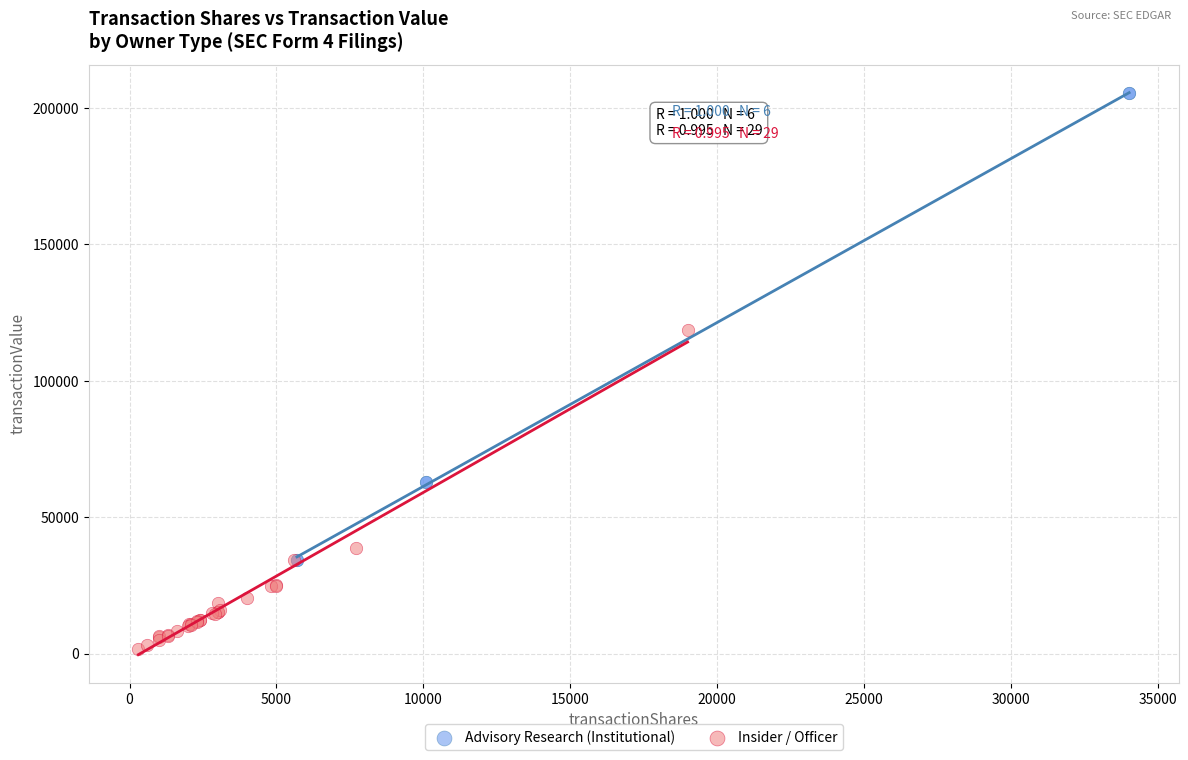

Which series reaches the minimum Y coordinate?

Insider / Officer